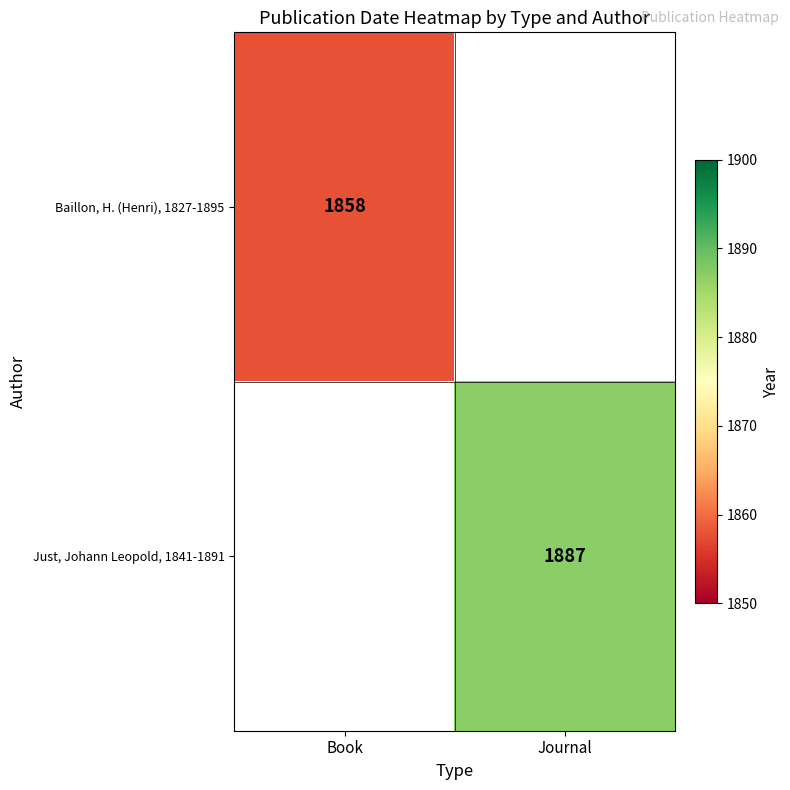

The value of Just, Johann Leopold, 1841-1891 at Journal is 484. True or false?

False